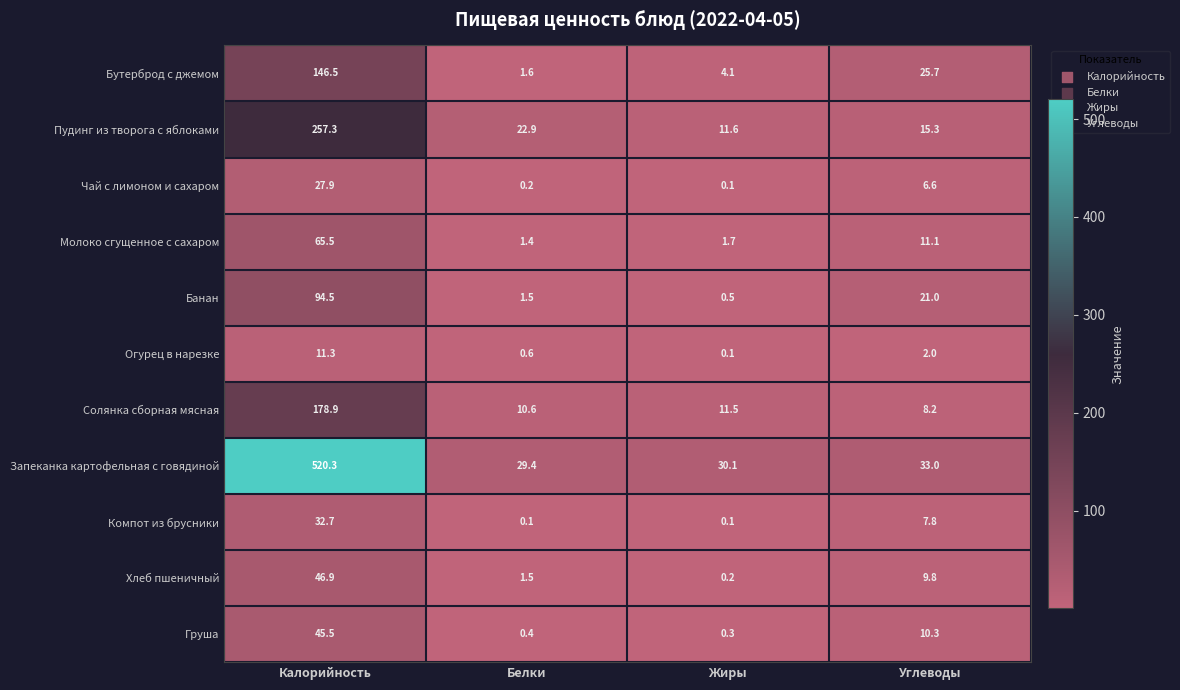

What is the average value of the Хлеб пшеничный series?

14.6